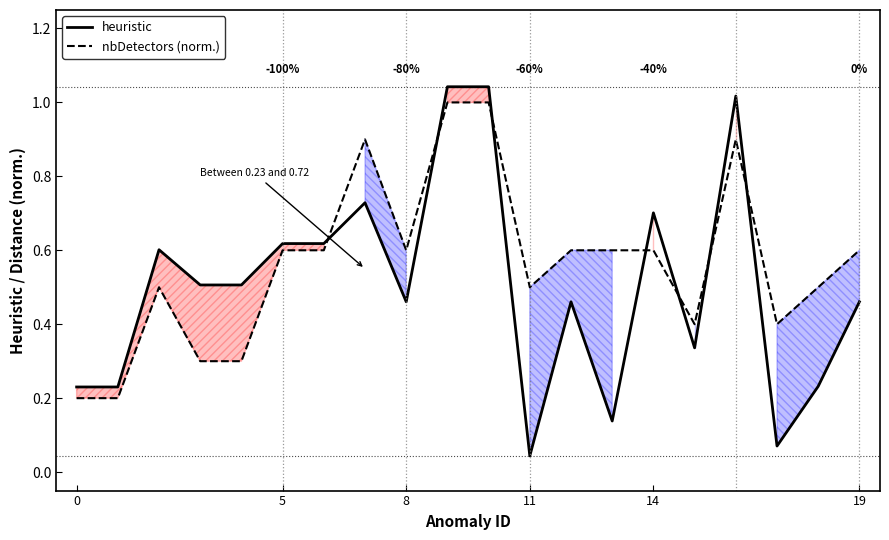

At 7, list the series in order from smallest to largest.

heuristic, nbDetectors (norm.)